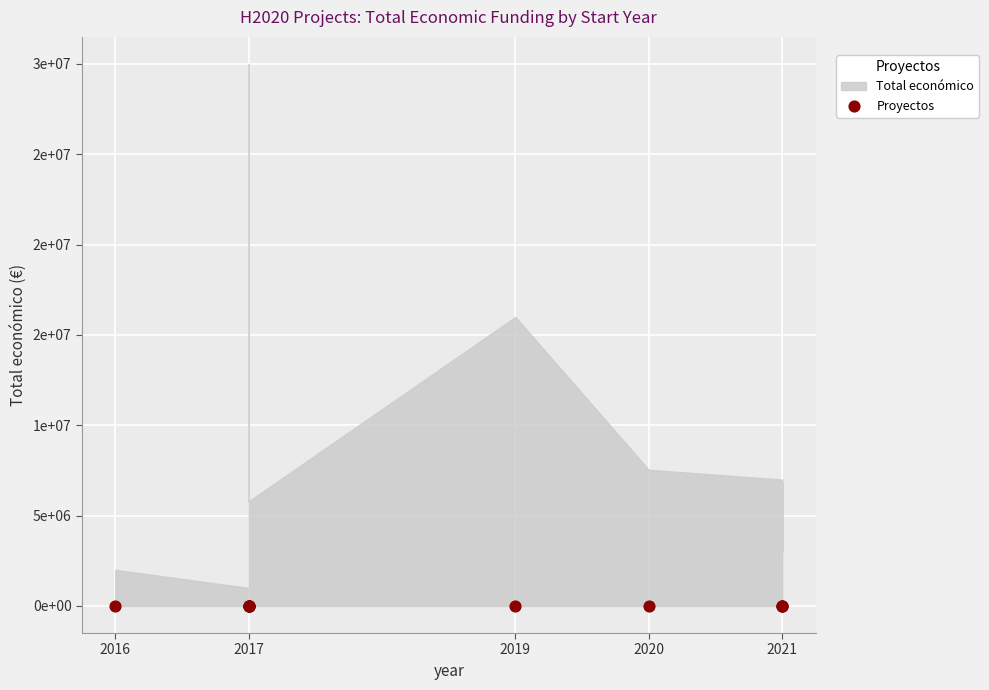

What is the ratio of the value at 2019 to the value at 2021?

2.3